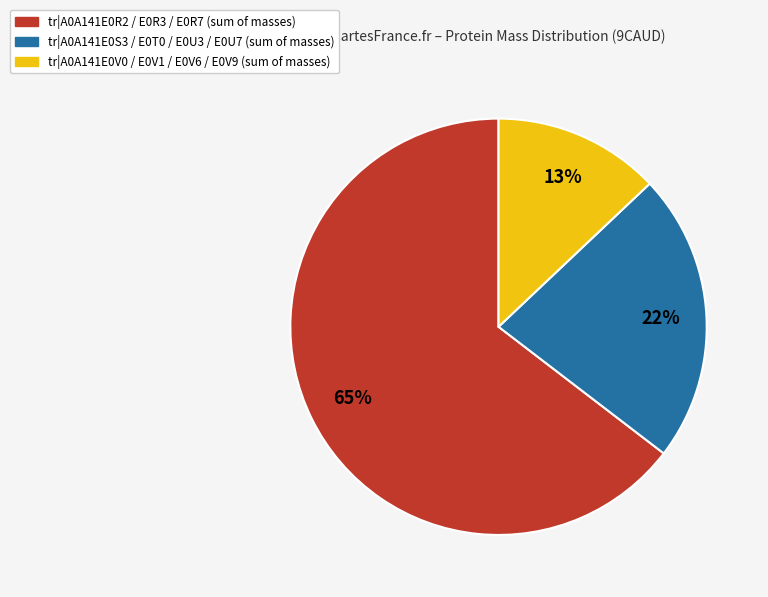

To the nearest percent, what is the average slice percentage?

33%